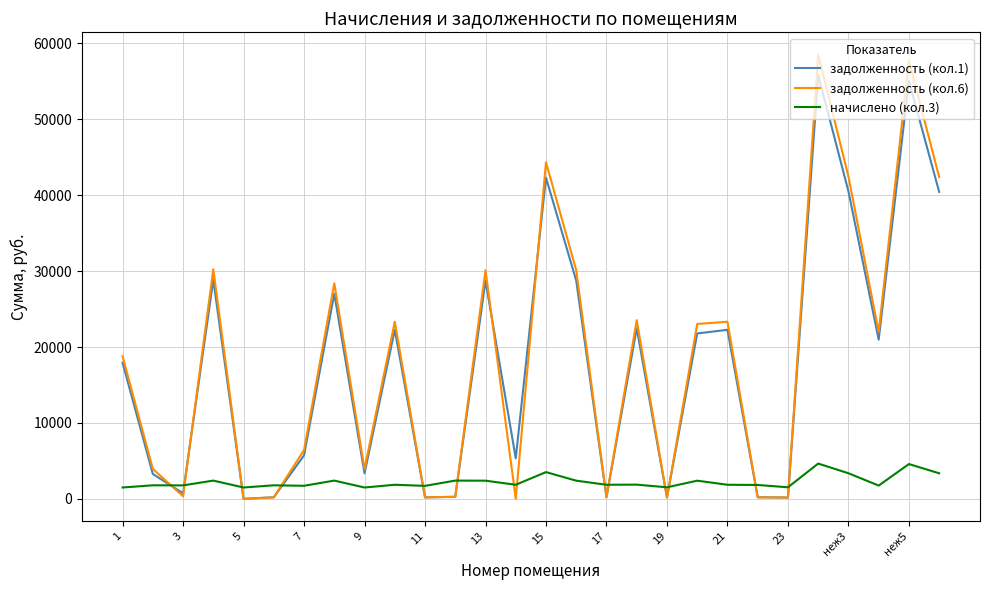

Rank the series by their maximum value, from highest to lowest.

задолженность (кол.6), задолженность (кол.1), начислено (кол.3)